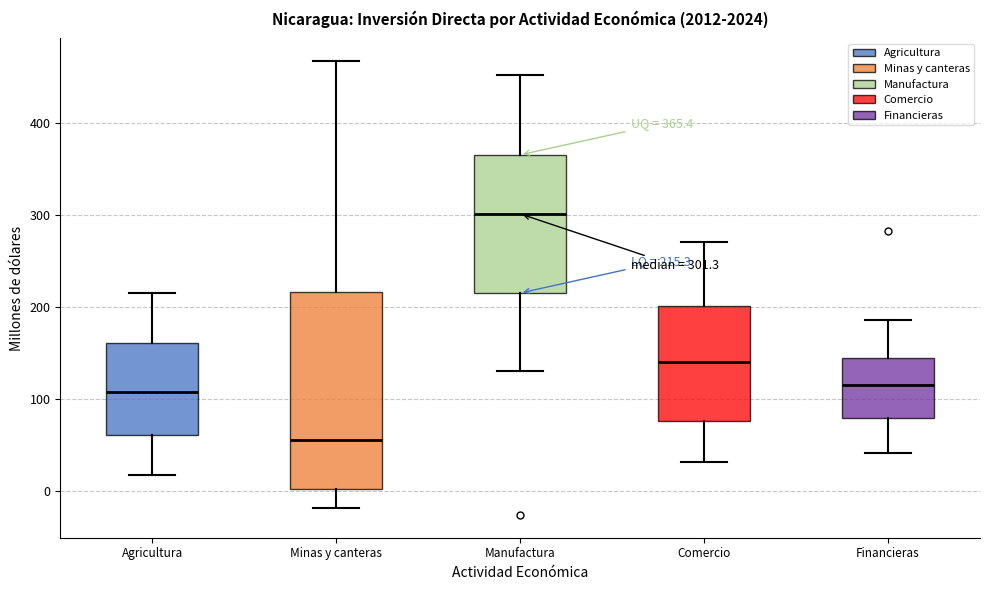

Which box's median line is the lowest?

Minas y canteras